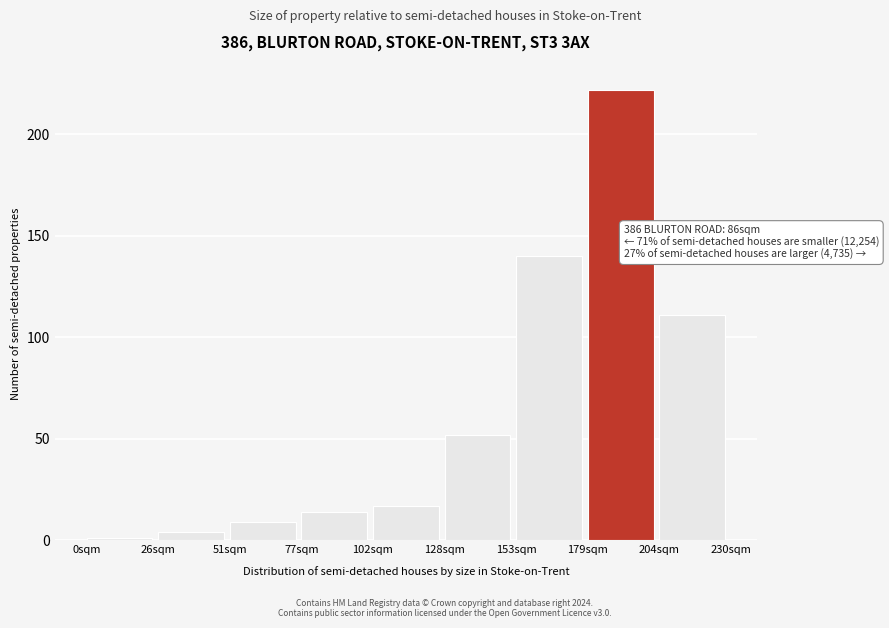

Reading left to right, list all the values displayed in this chart.

1	4	9	14	17	52	140	222	111